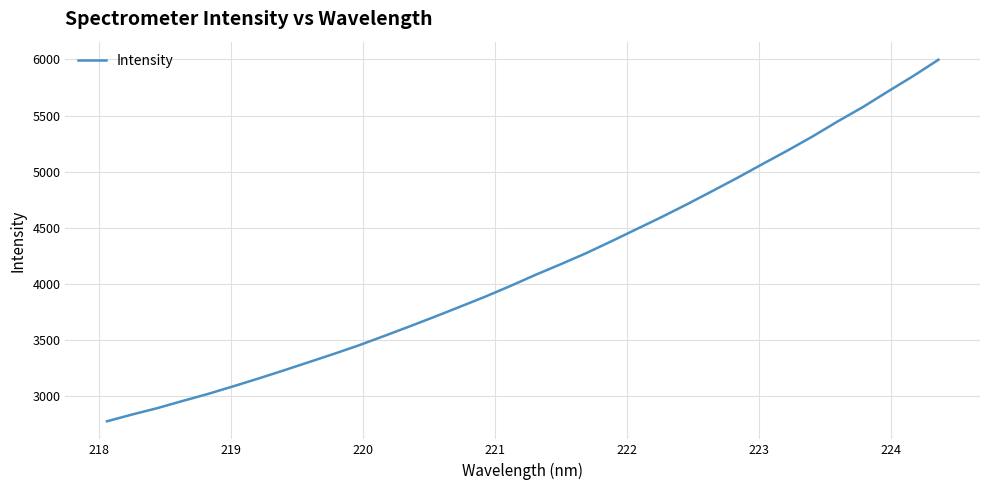

What is the minimum value shown in the chart?

2775.0